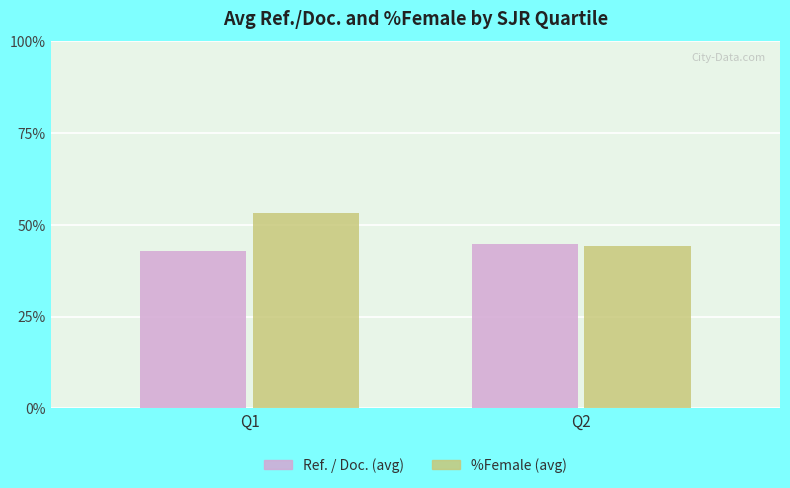

At which label does Ref. / Doc. (avg) first exceed 44?

Q2